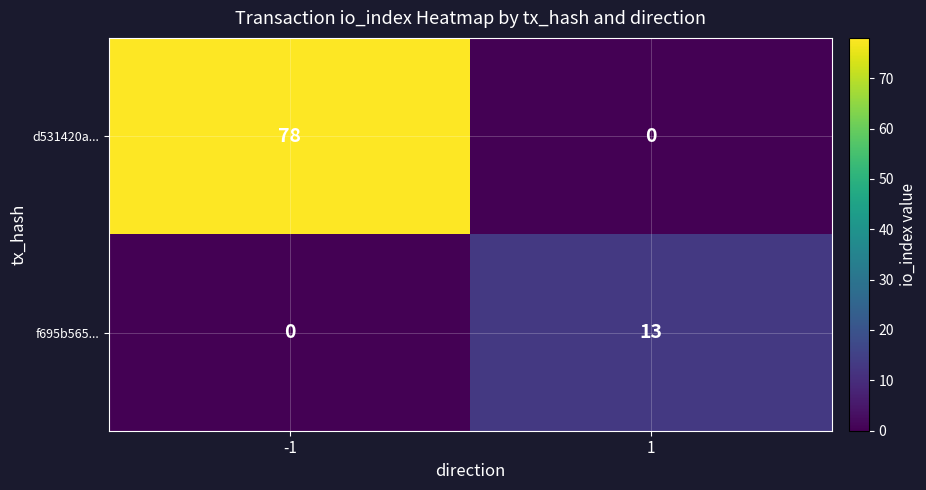

Between -1 and 1, which series saw the biggest shift?

d531420a...